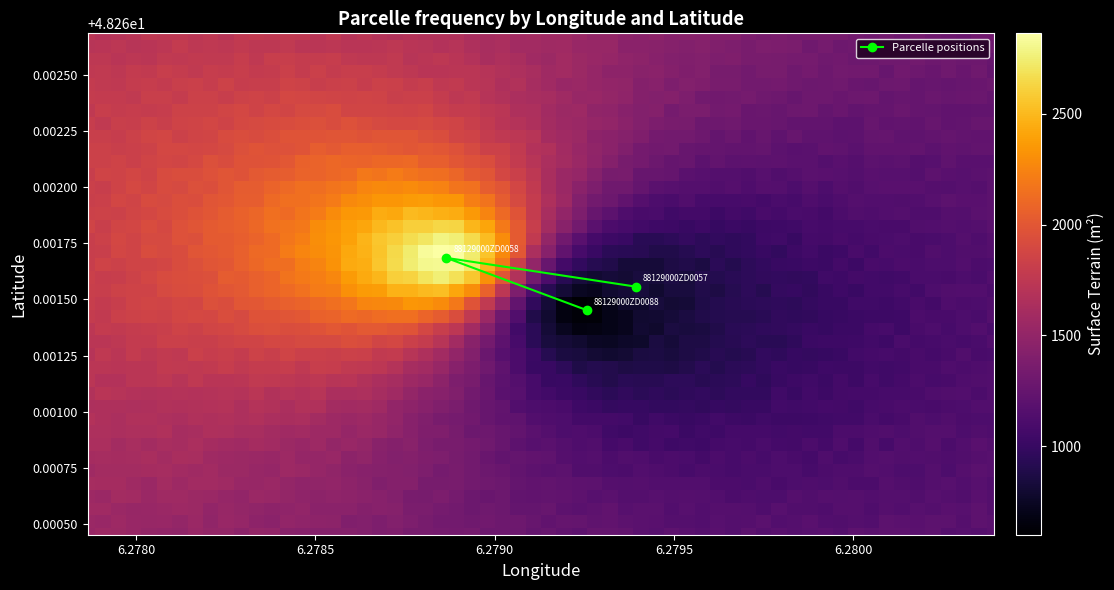

Count the values in the range 48 to 49.

3